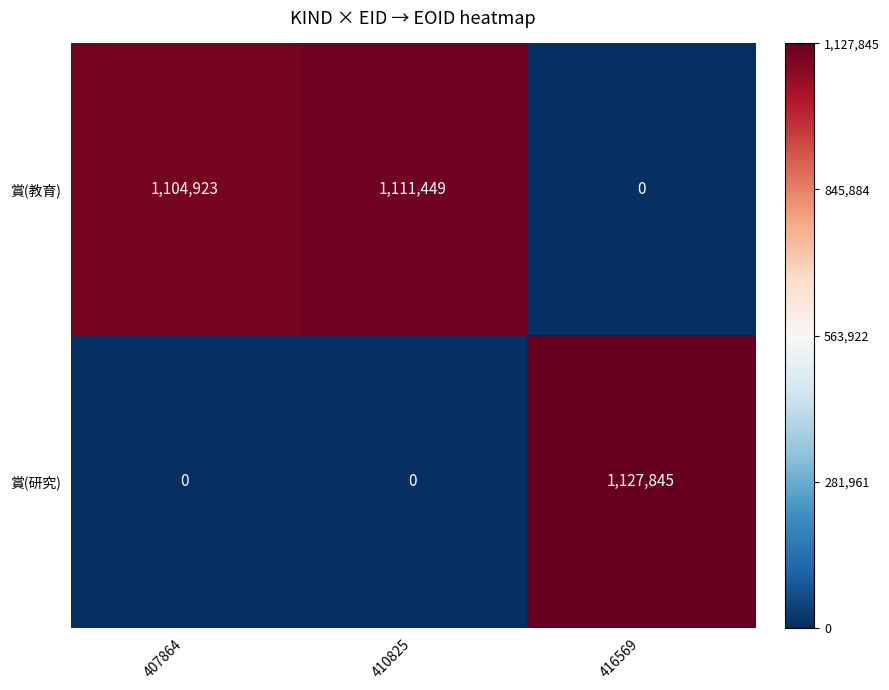

Reading left to right, what are all the values shown in this chart?

賞(教育): 1104923	1111449	0
賞(研究): 0	0	1127845